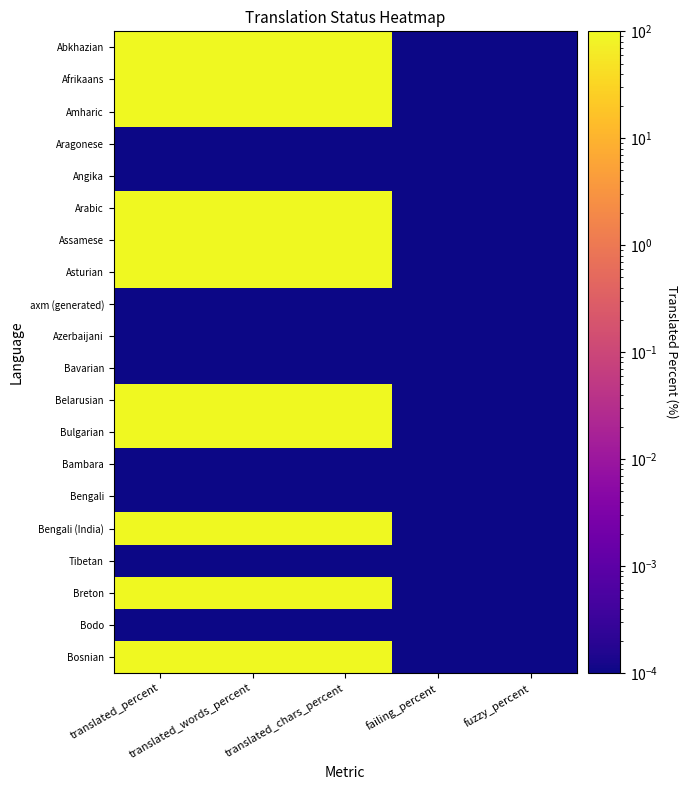

Rank the series at translated_chars_percent from lowest to highest value.

Aragonese, Angika, axm (generated), Azerbaijani, Bavarian, Bambara, Bengali, Tibetan, Bodo, Abkhazian, Afrikaans, Amharic, Arabic, Assamese, Asturian, Belarusian, Bulgarian, Bengali (India), Breton, Bosnian